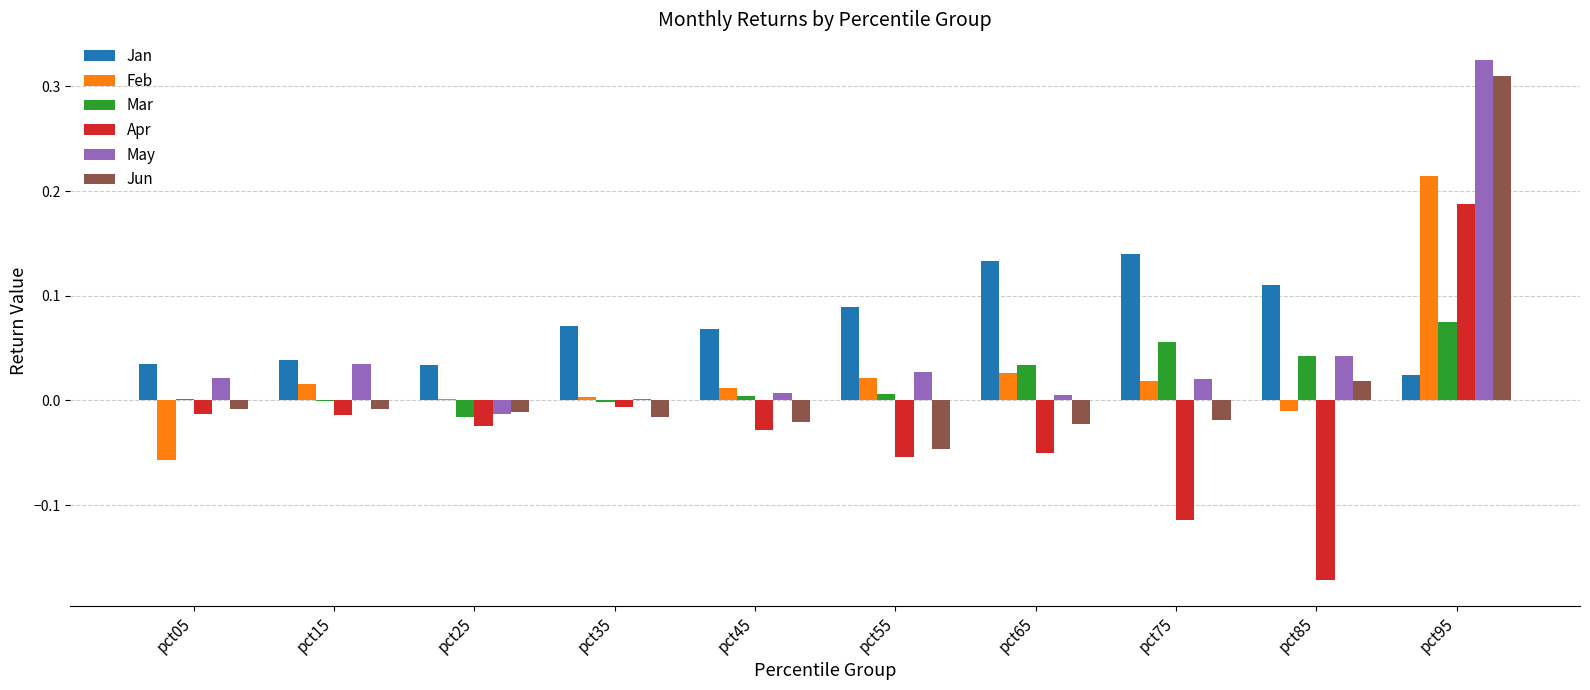

Between pct15 and pct95, which series saw the biggest shift?

Jun